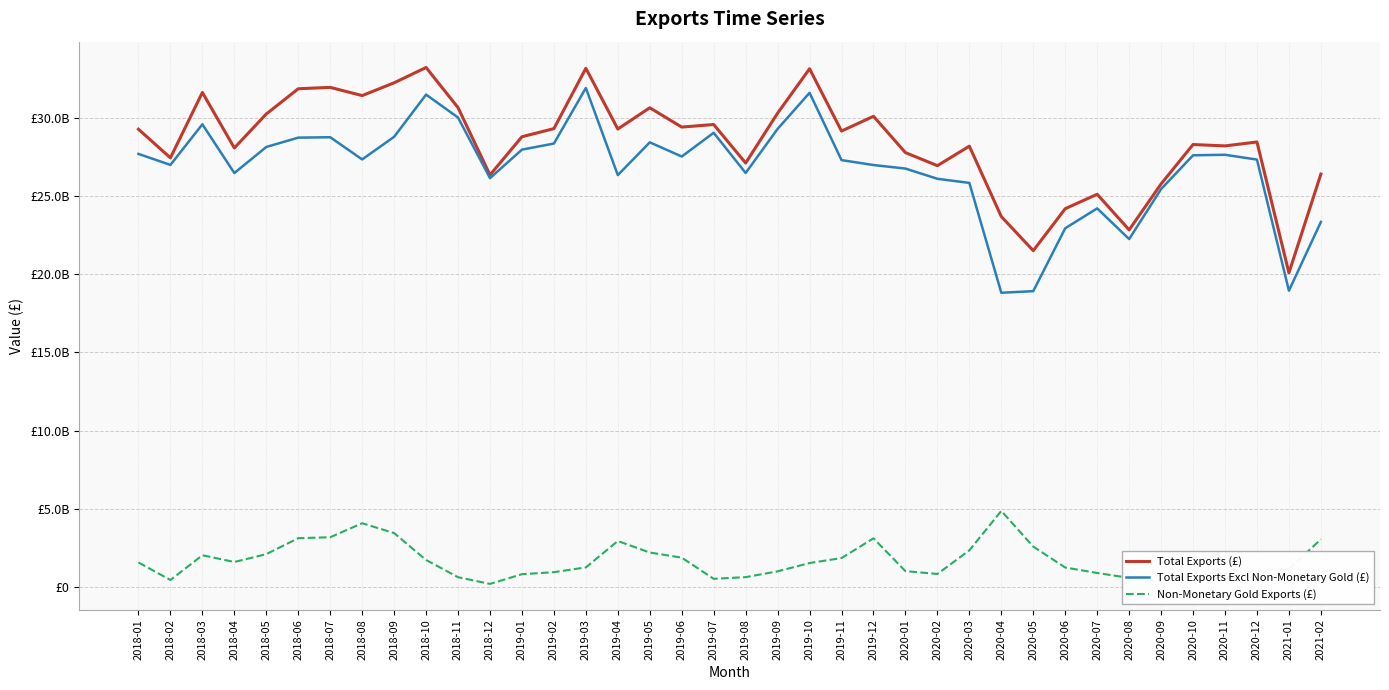

Is it true that Non-Monetary Gold Exports (£) equals 1139225348 at 2021-01?

True